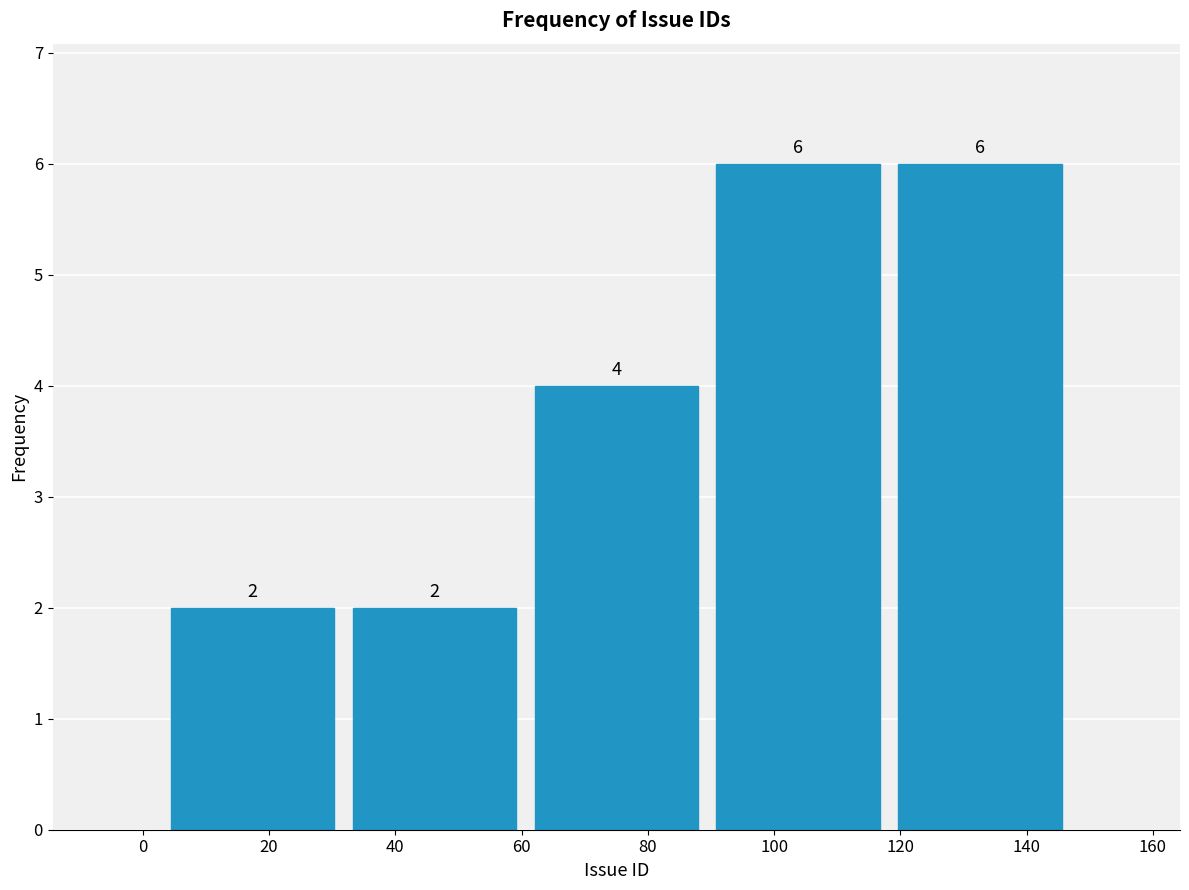

What is the height of the bar covering 31.8 to 60.6 on the x-axis? The bar edges are not printed on the chart, so give them approximately, as read against the axis.

2